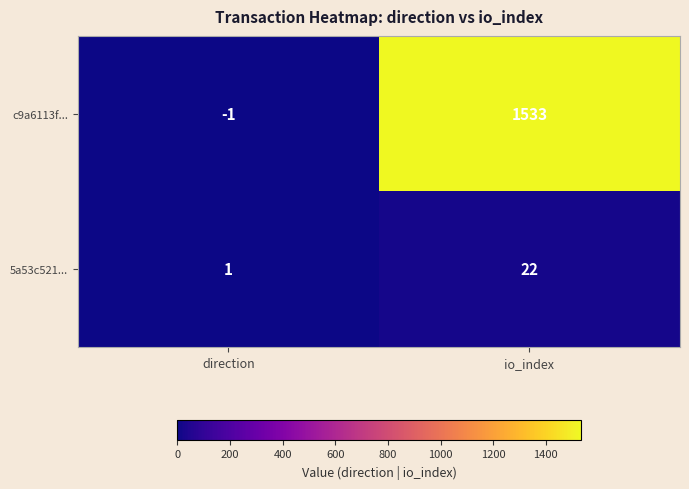

List the series in order of their overall mean, lowest first.

5a53c521..., c9a6113f...